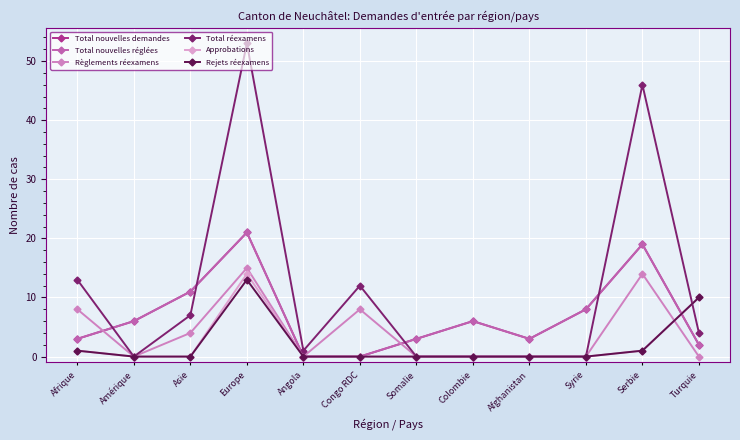

Does the chart have visible grid lines?

Yes